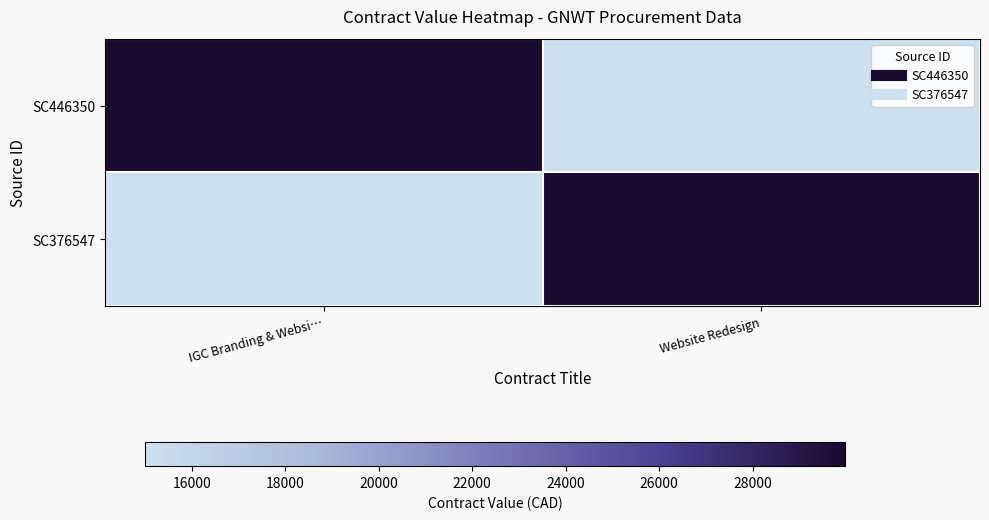

At IGC Branding & Websi…, list the series in order from largest to smallest.

SC446350, SC376547